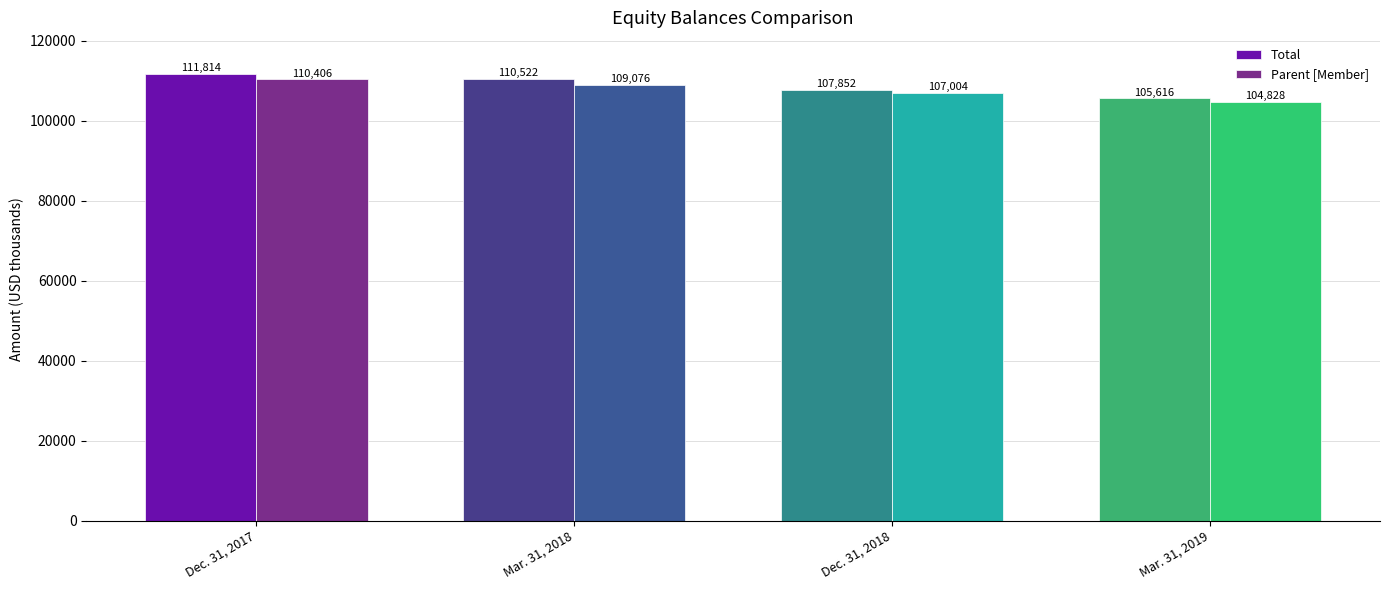

Reading left to right, extract all data points from this chart.

Total: 111814	110522	107852	105616
Parent [Member]: 110406	109076	107004	104828